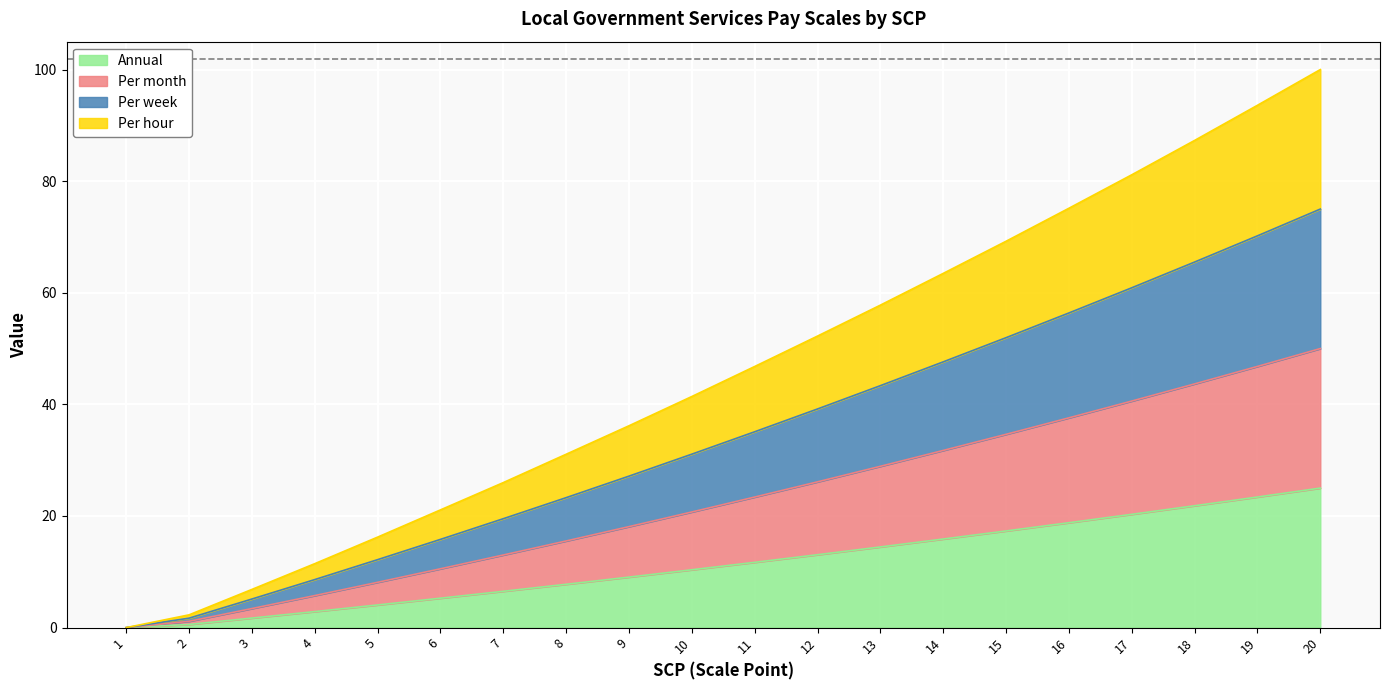

True or false: Per week and Annual intersect in this chart.

False